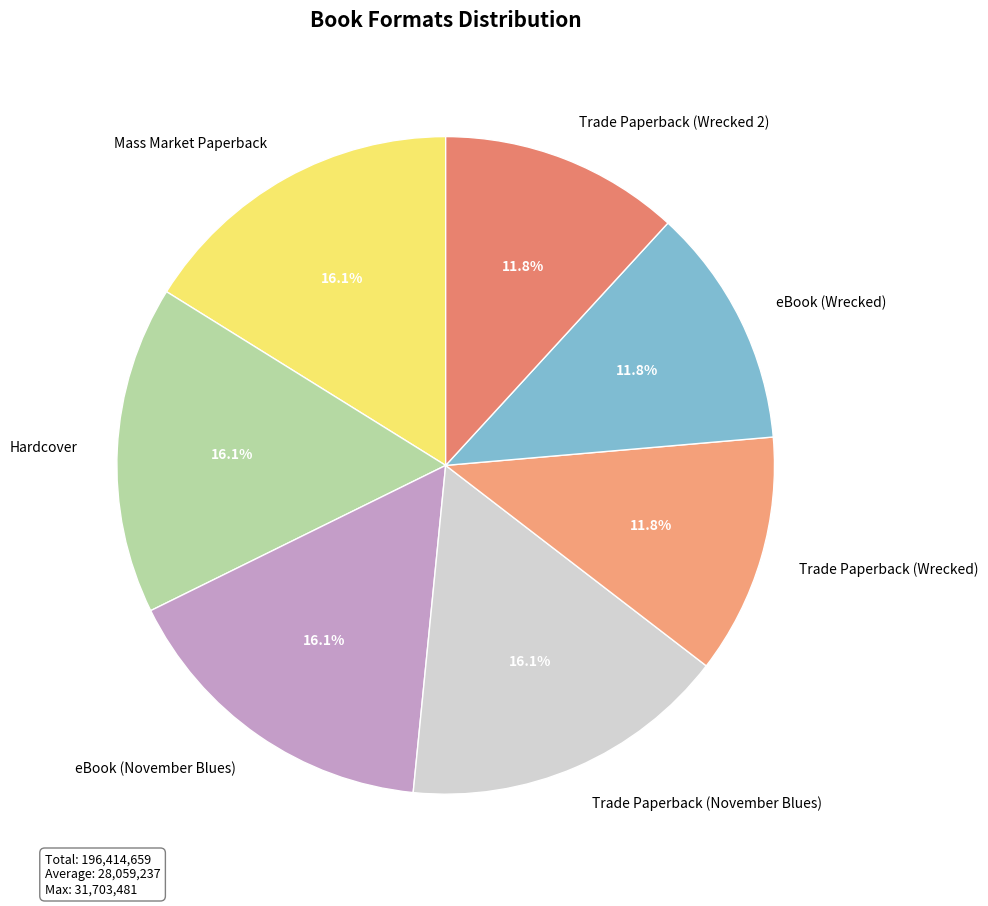

Does eBook (November Blues) represent more than half of the total?

No